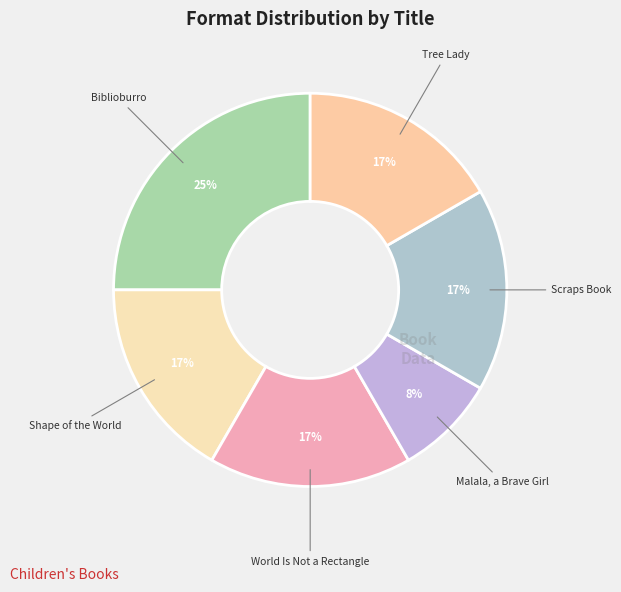

What percentage is the Shape of the World slice, to the nearest percent?

17%